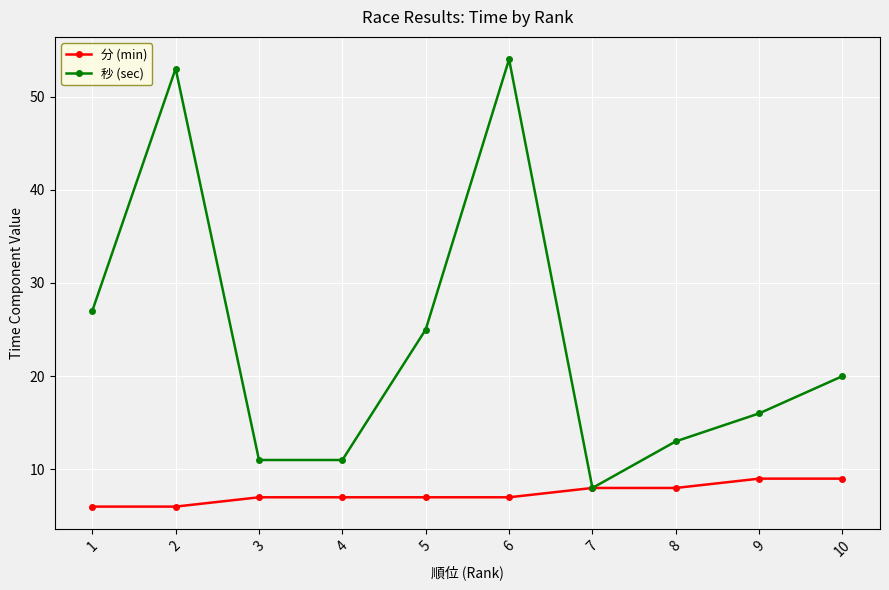

What is the maximum value for 秒 (sec)?

54